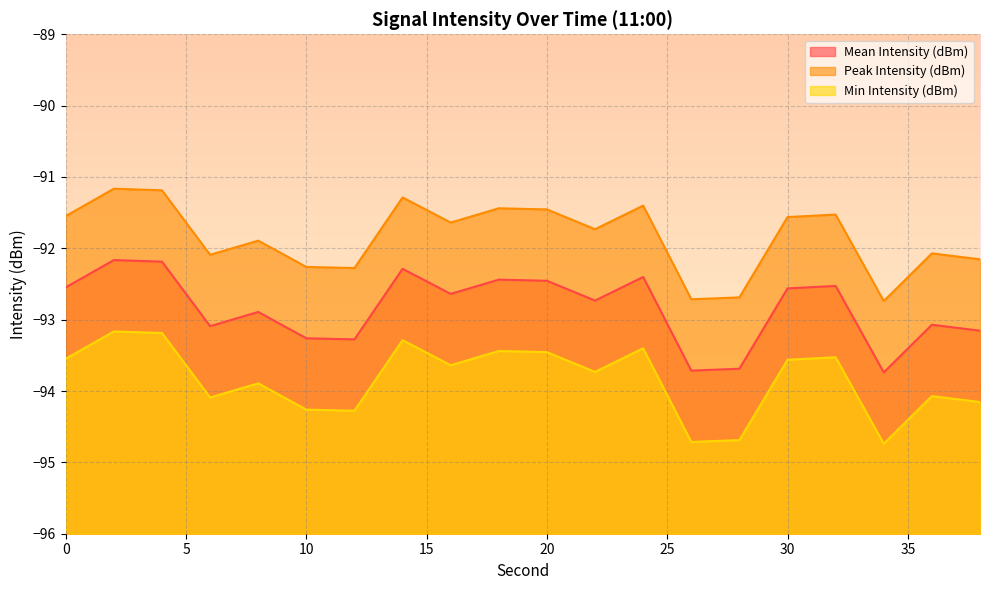

Which category has the lowest value in the Peak Intensity (dBm) series?

34